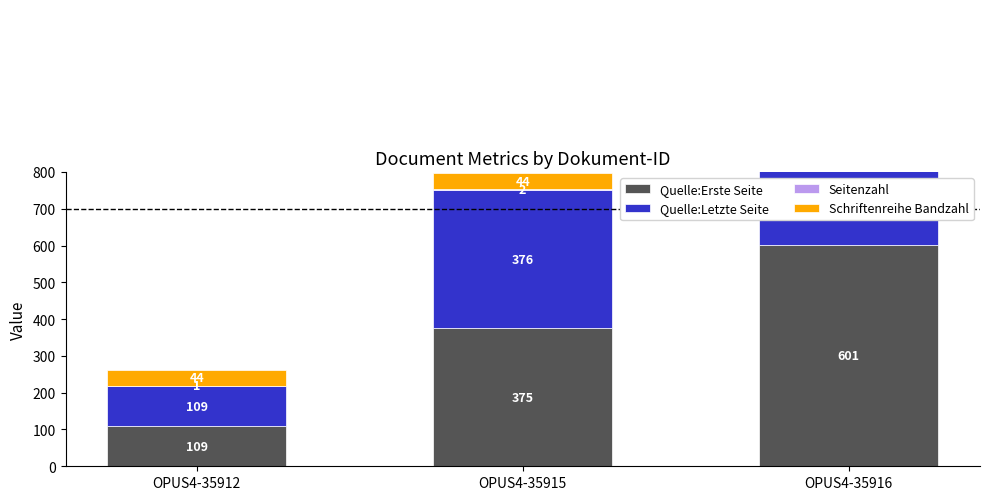

True or false: Quelle:Letzte Seite has a value of 376 at OPUS4-35915.

True